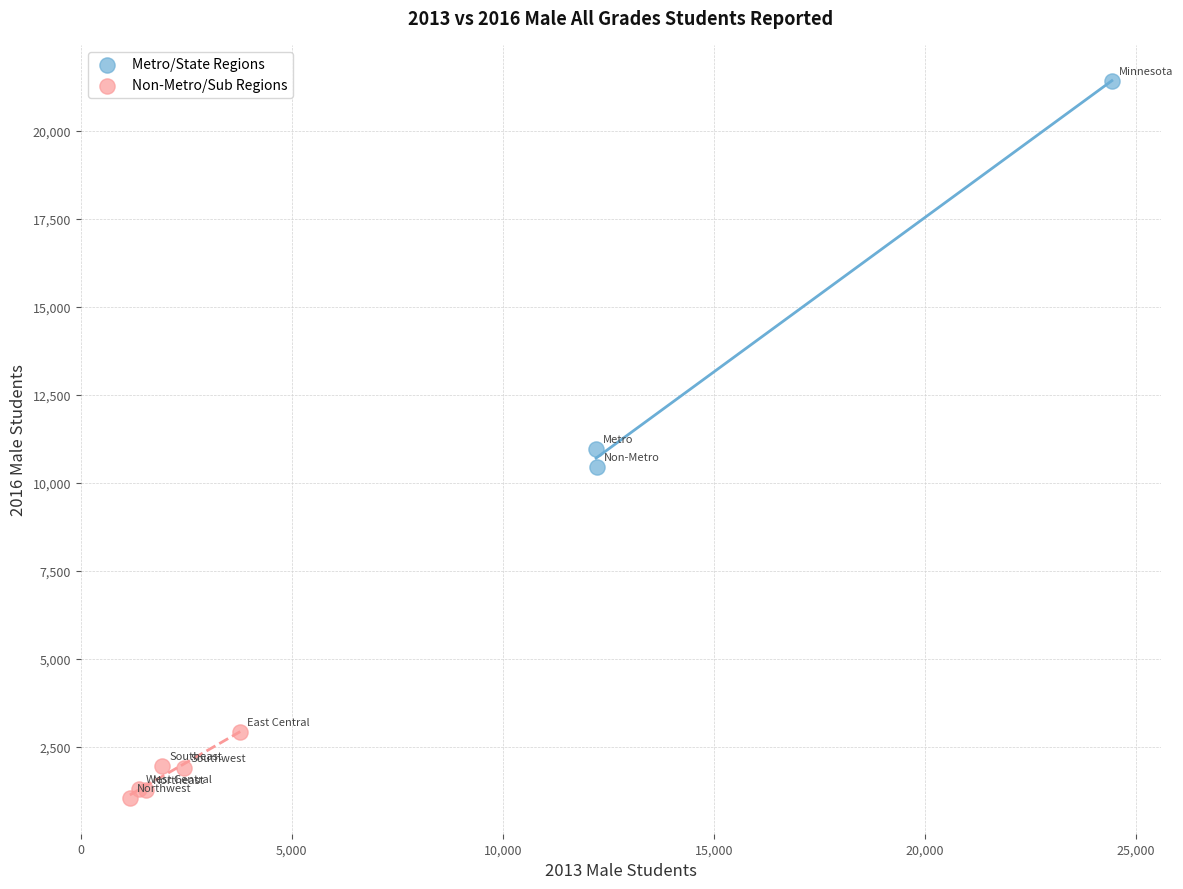

What are all the series names shown in the legend?

Metro/State Regions, Non-Metro/Sub Regions